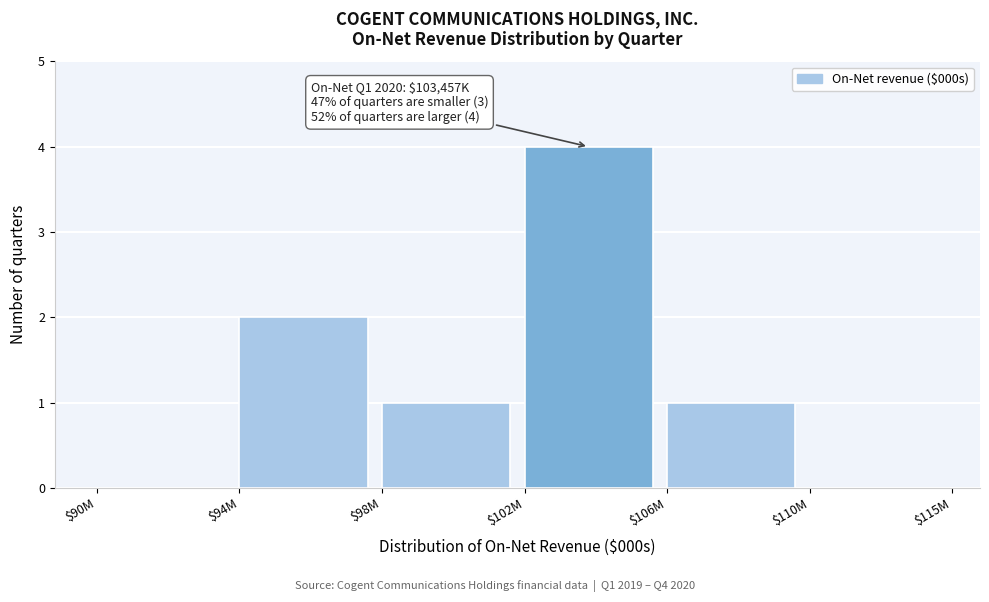

What is the greatest value displayed?

4